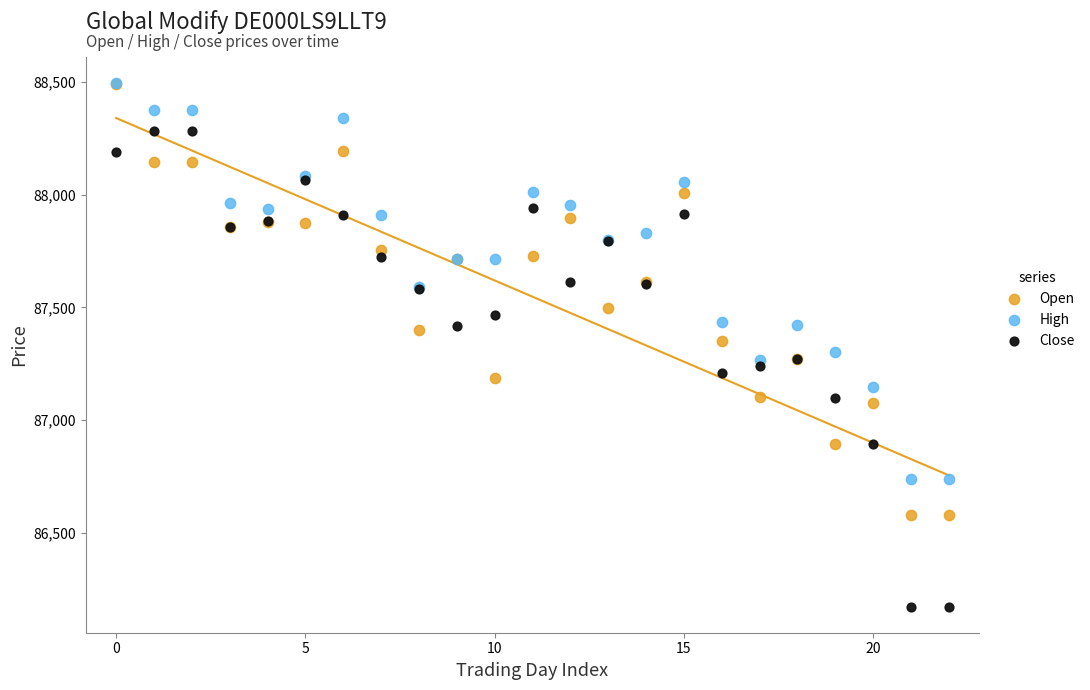

Which series has the widest spread of Y values?

Close